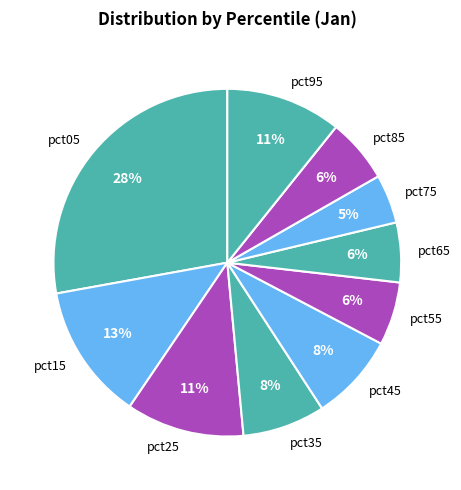

Is the sum of pct05 and pct95 greater than half?

No